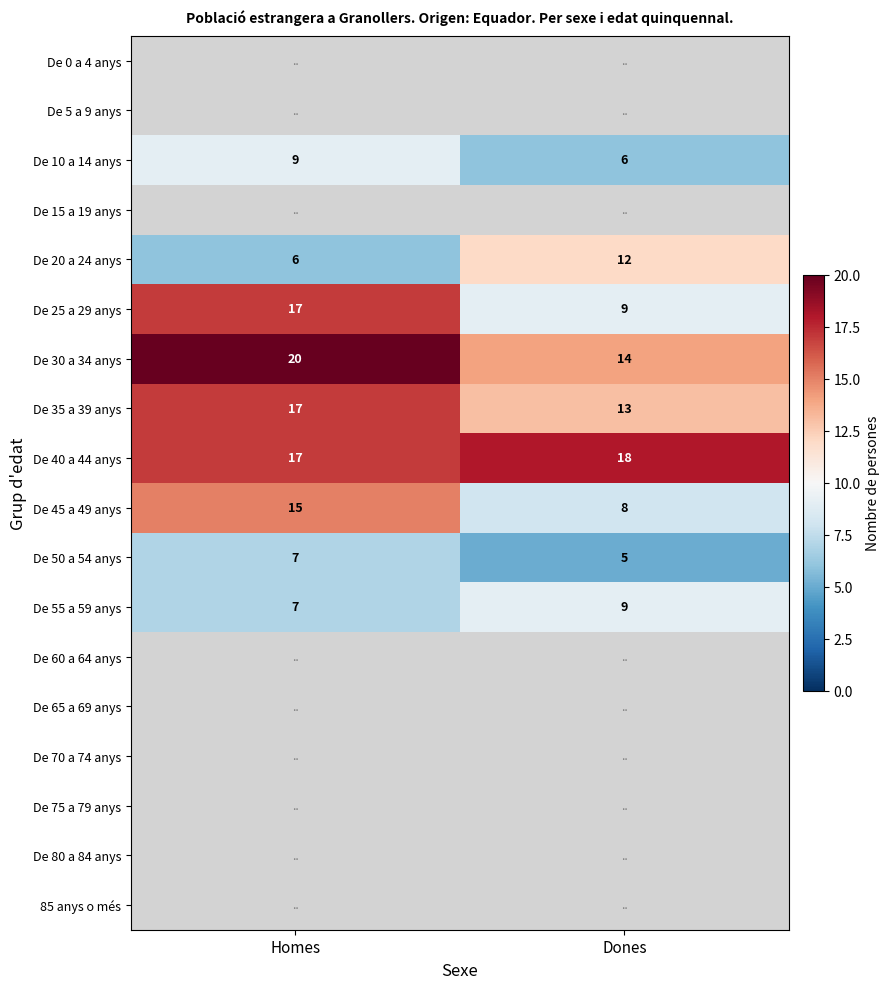

At which label is De 55 a 59 anys closest to 8?

Homes